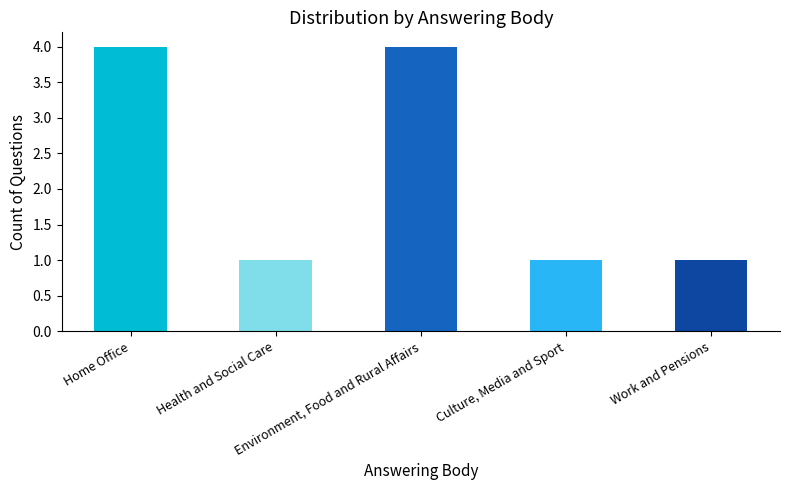

What is the value of the 5th bar from the left?

1